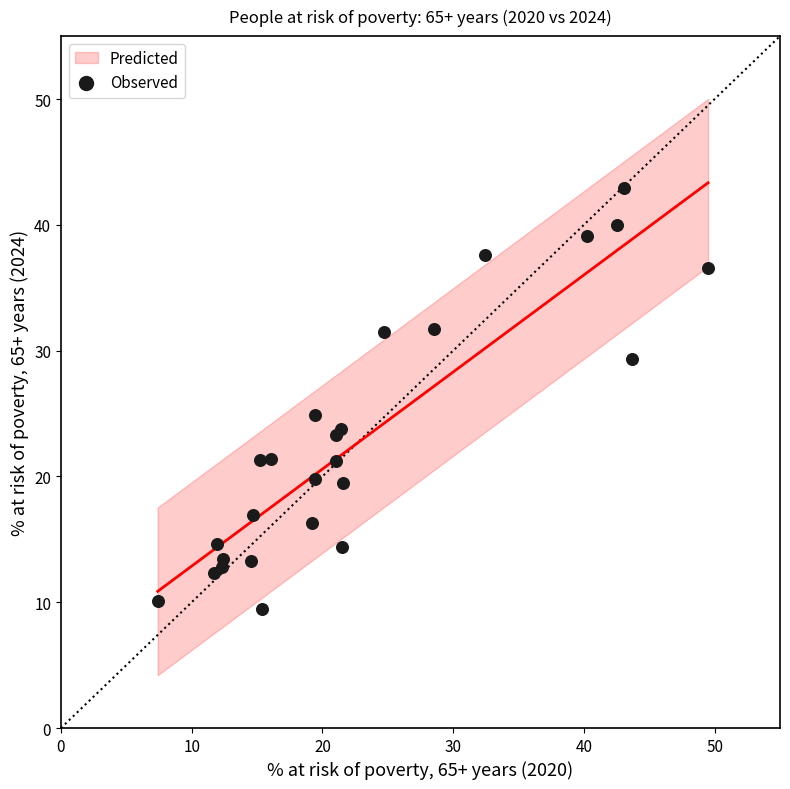

What Y value in the scatter plot is closest to 26?

24.9